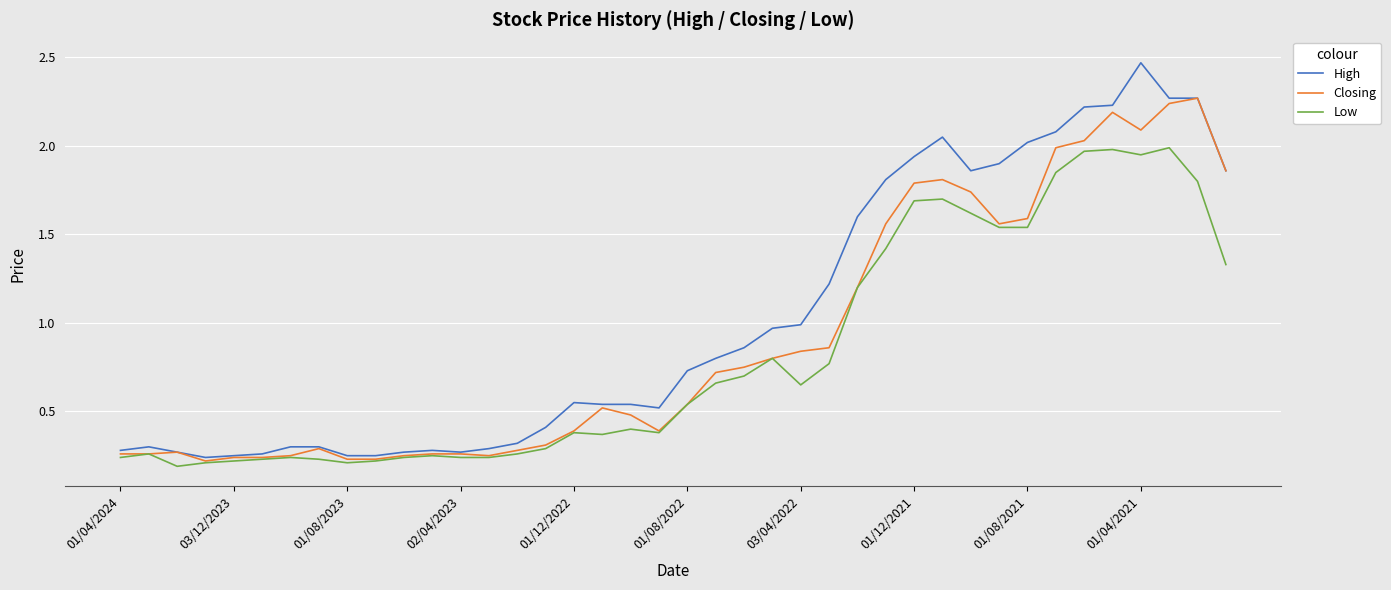

Which series has the largest total across all categories?

High